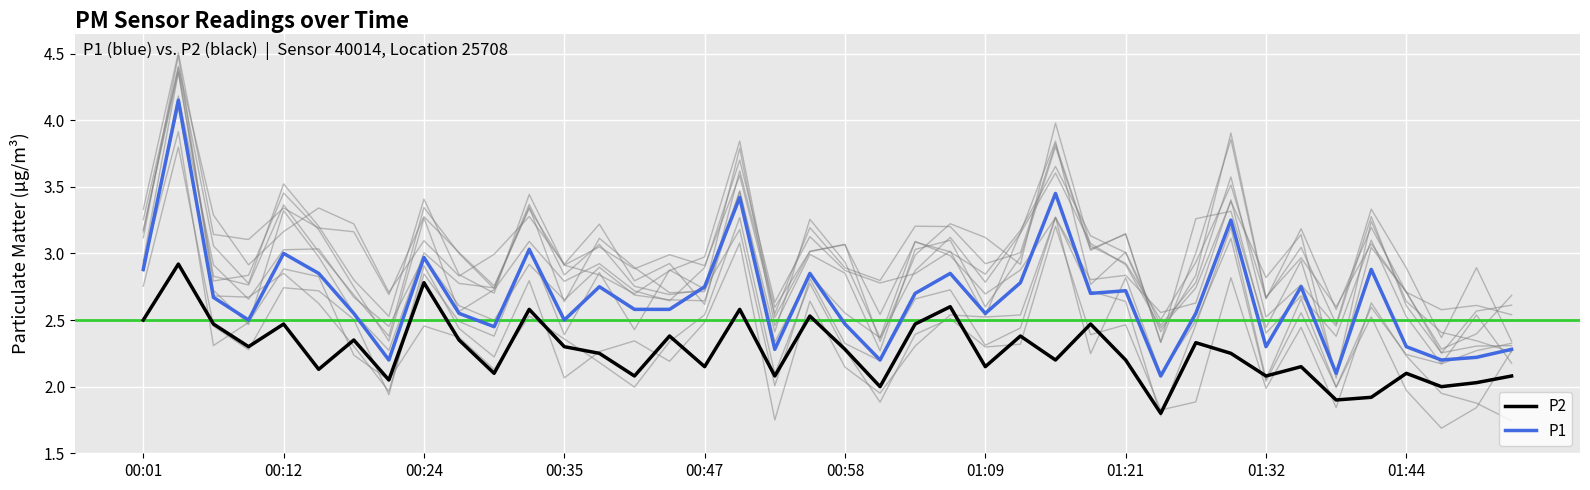

Rank the series by their maximum value, from highest to lowest.

P1, P2